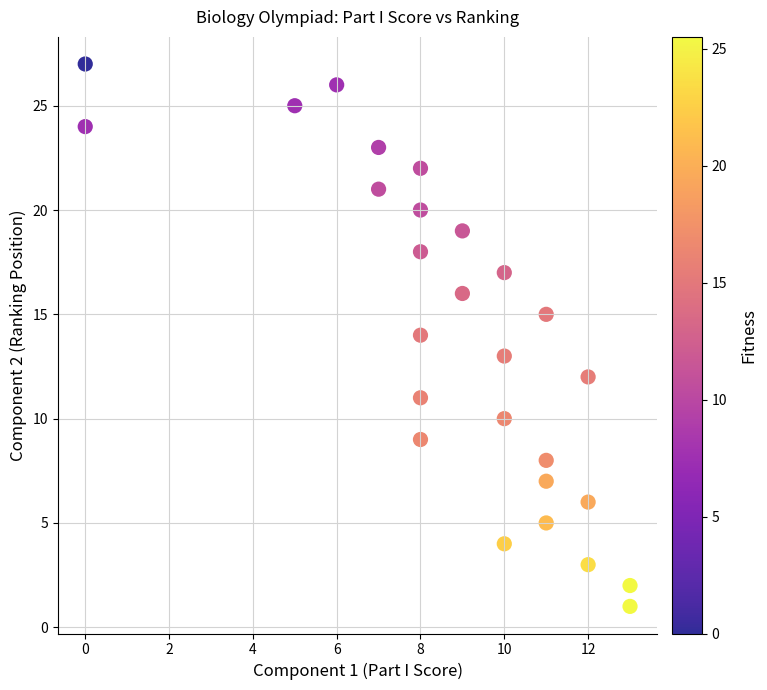

What is the range of X values (max minus min)?

13